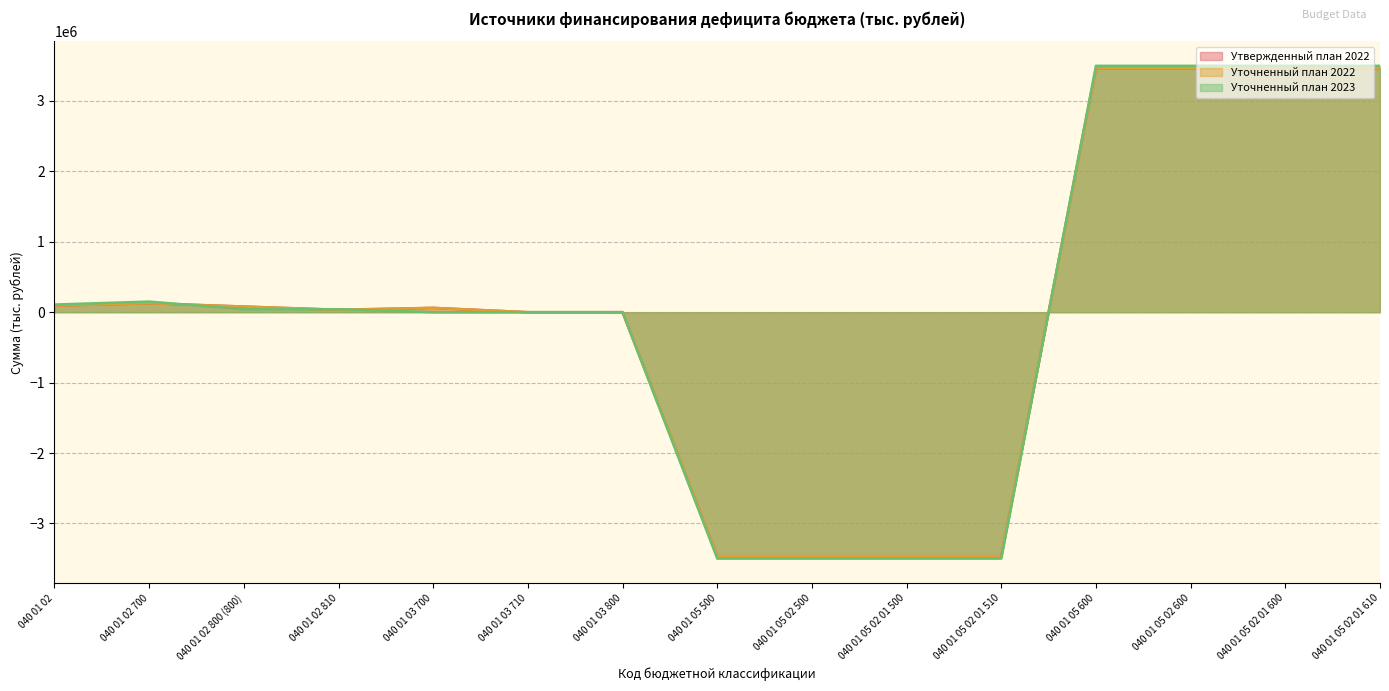

What is the label of the 13th point from the left?

040 01 05 02 600